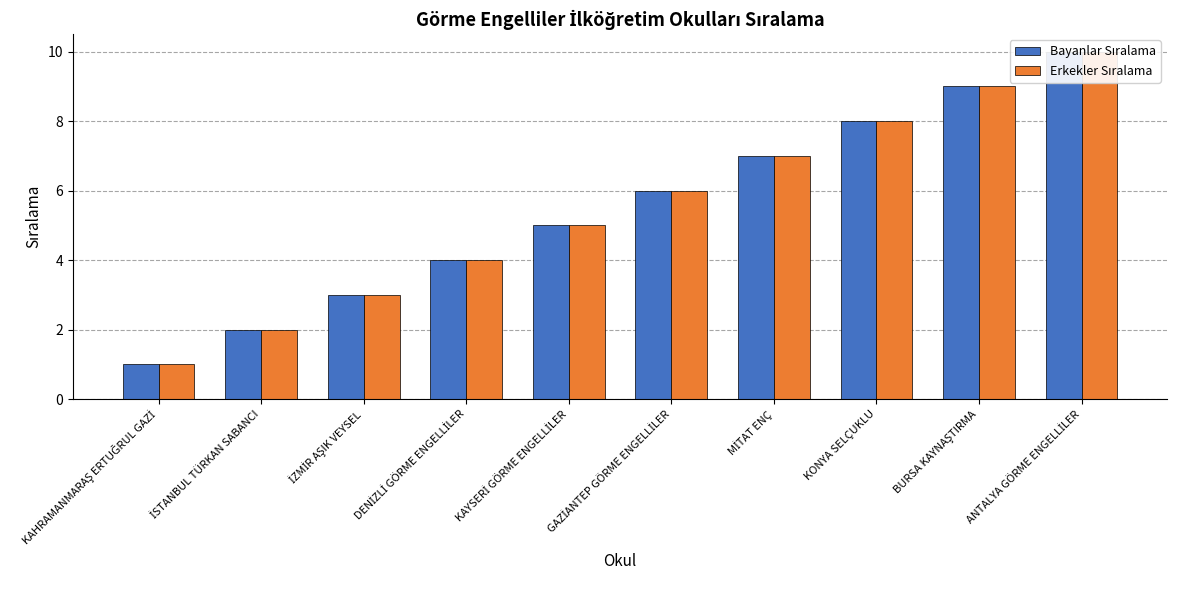

Which series changed the most between DENİZLİ GÖRME ENGELLİLER and GAZİANTEP GÖRME ENGELLİLER?

Bayanlar Sıralama